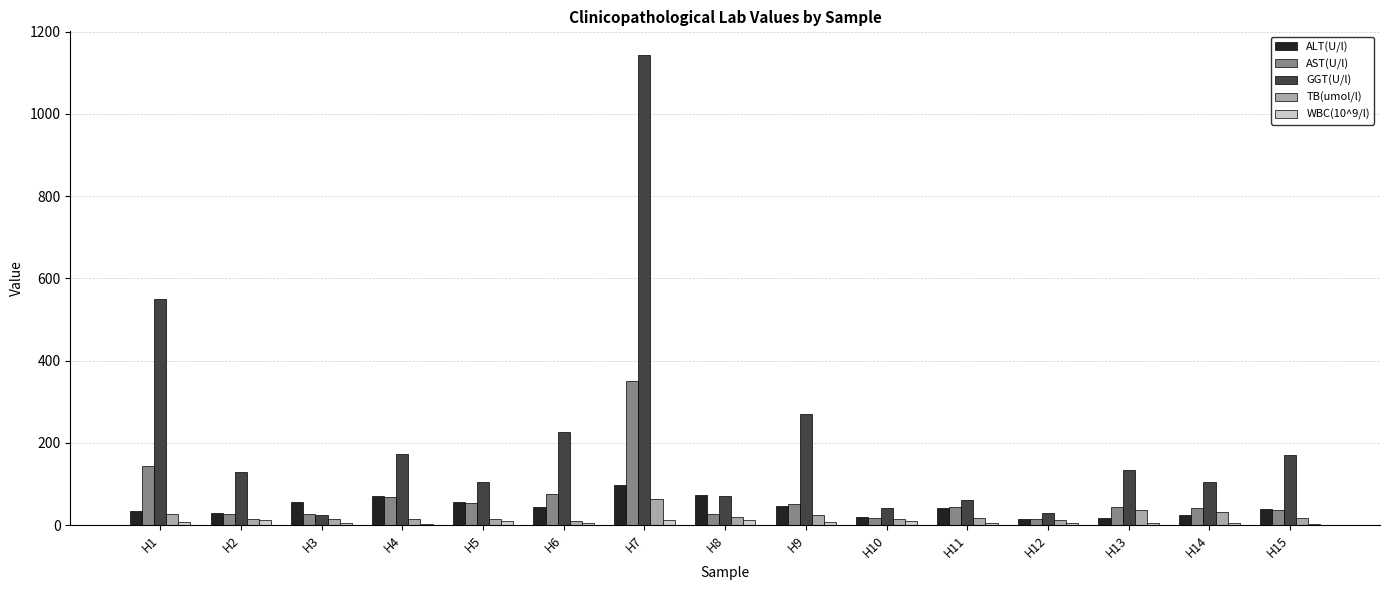

True or false: GGT(U/l) has a value of 42.9 at H5.

False